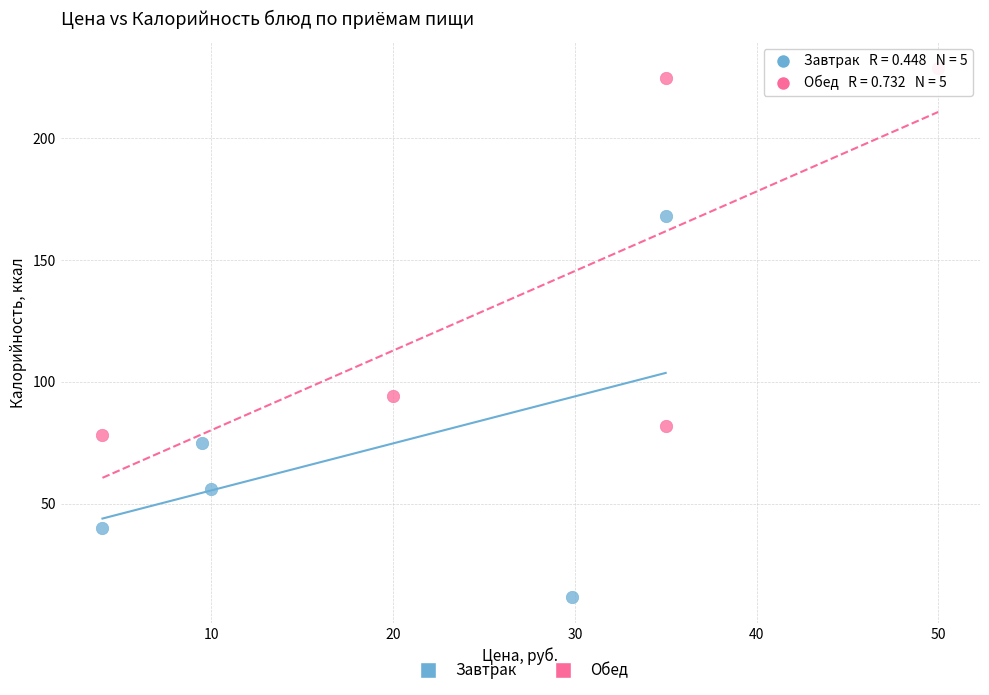

Which series contains the highest Y value?

Обед